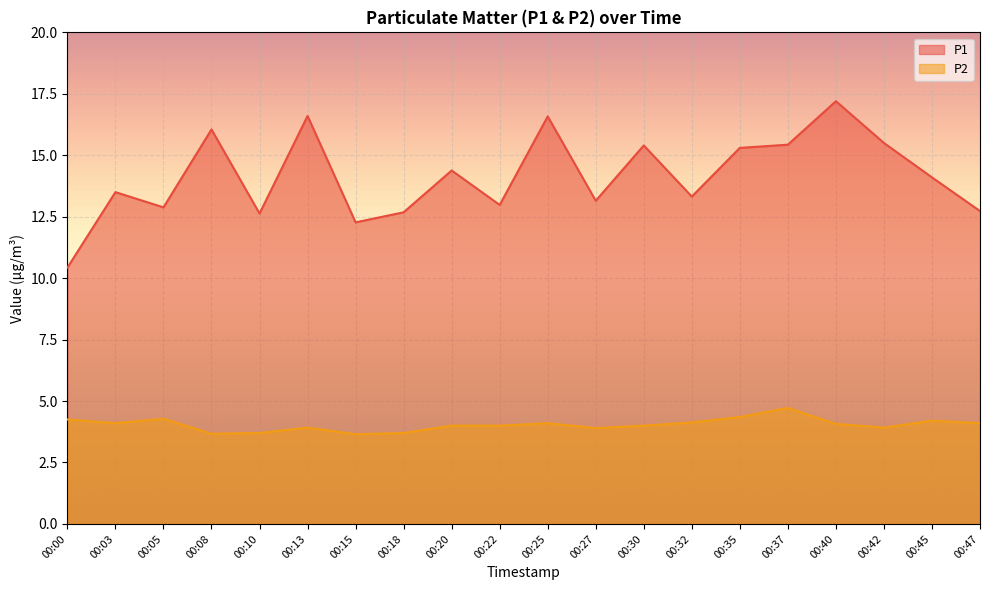

What is the difference between the second highest and second lowest values in the P1 series?

4.3